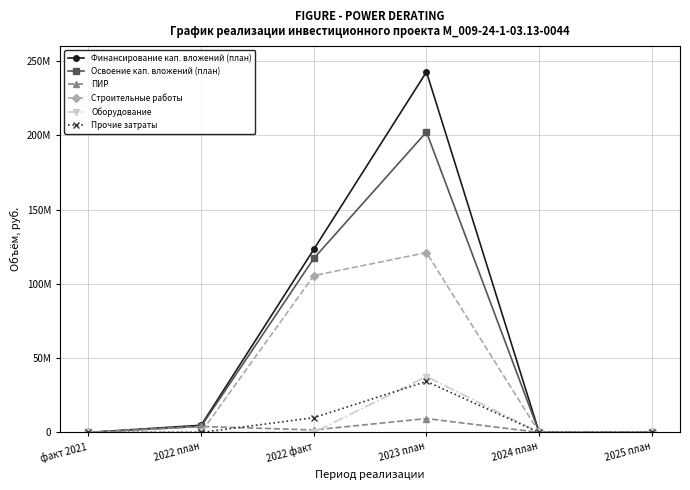

True or false: Прочие затраты and Освоение кап. вложений (план) cross at least once.

False